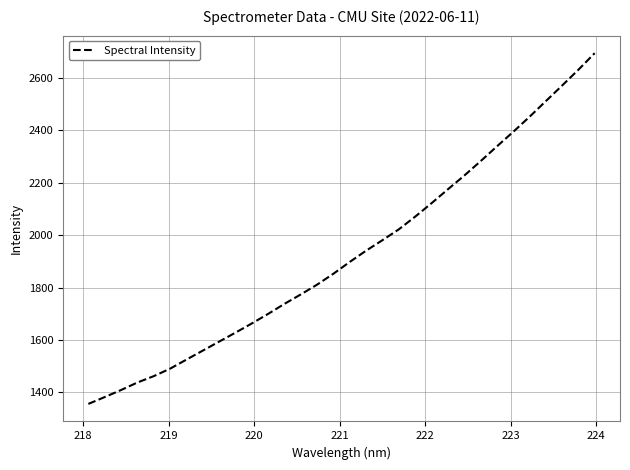

What is the smallest value displayed?

1356.0